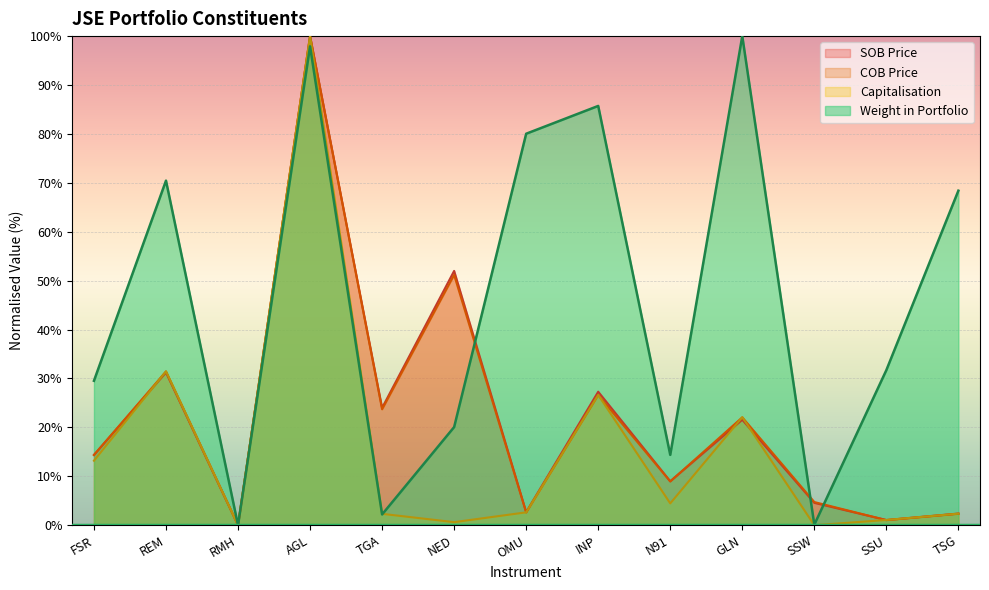

Which series has the largest total across all categories?

Weight in Portfolio